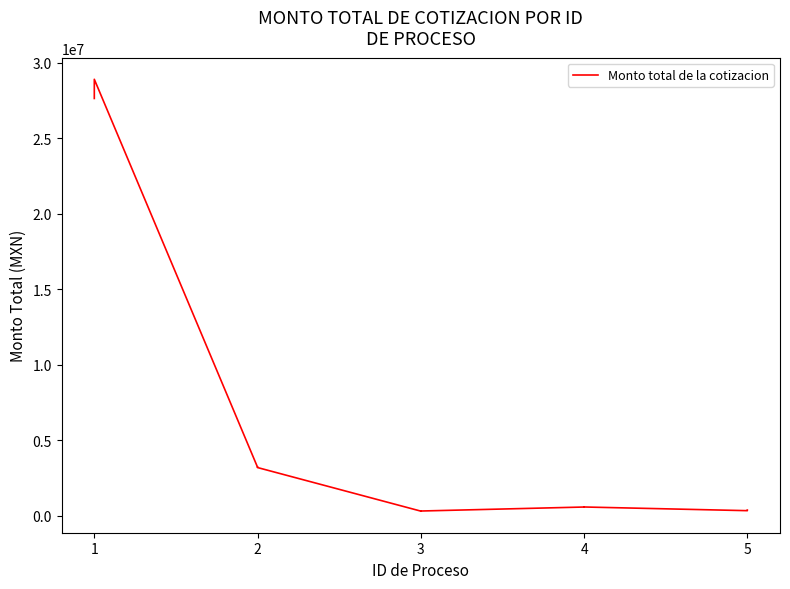

True or false: the data shows 1725274.8 at 2.

False